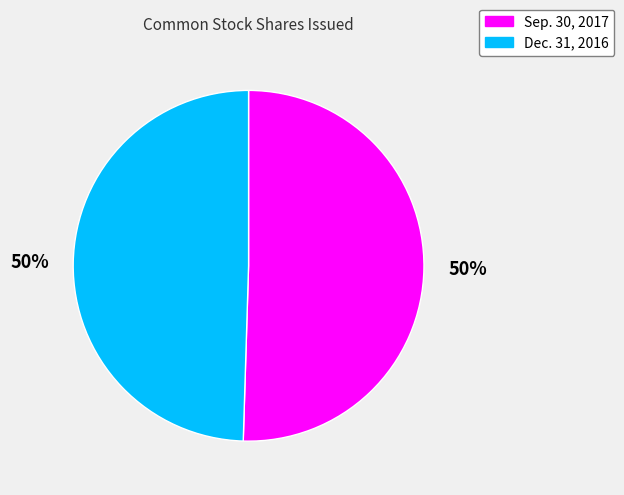

To the nearest percent, what is the average slice percentage?

50%